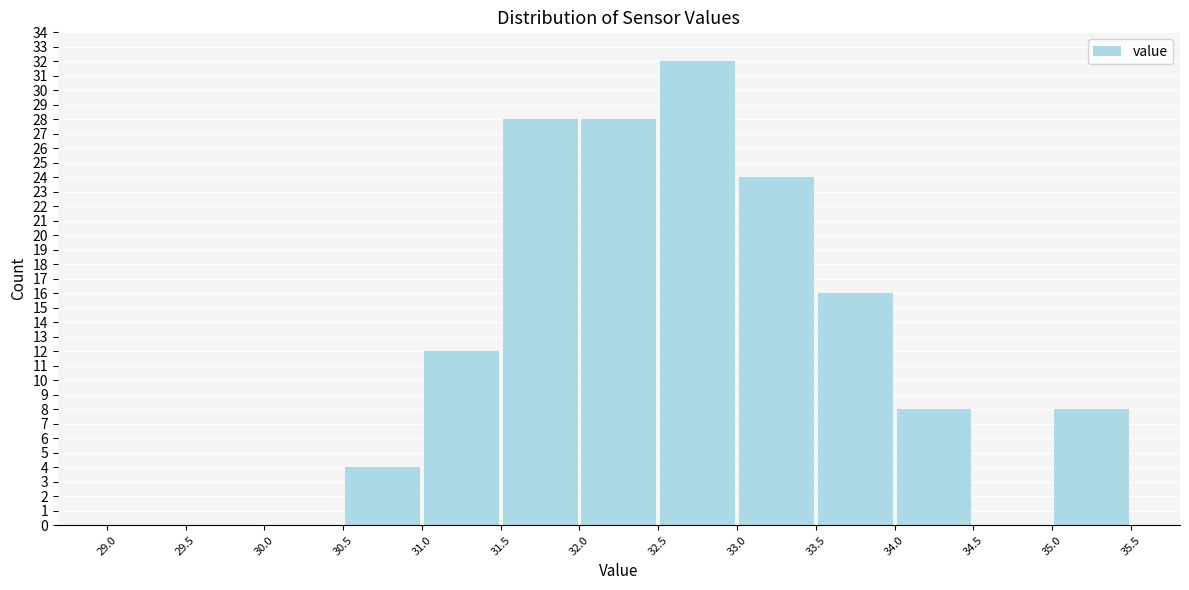

Reading left to right, list every bar in this chart as the range it spans on the x-axis followed by its height. The values are not printed on the chart, so give them approximately, as read against the axis.

29.0 to 29.5: 0
29.5 to 30.0: 0
30.0 to 30.5: 0
30.5 to 31.0: 4
31.0 to 31.5: 12
31.5 to 32.0: 28
32.0 to 32.5: 28
32.5 to 33.0: 32
33.0 to 33.5: 24
33.5 to 34.0: 16
34.0 to 34.5: 8
34.5 to 35.0: 0
35.0 to 35.5: 8